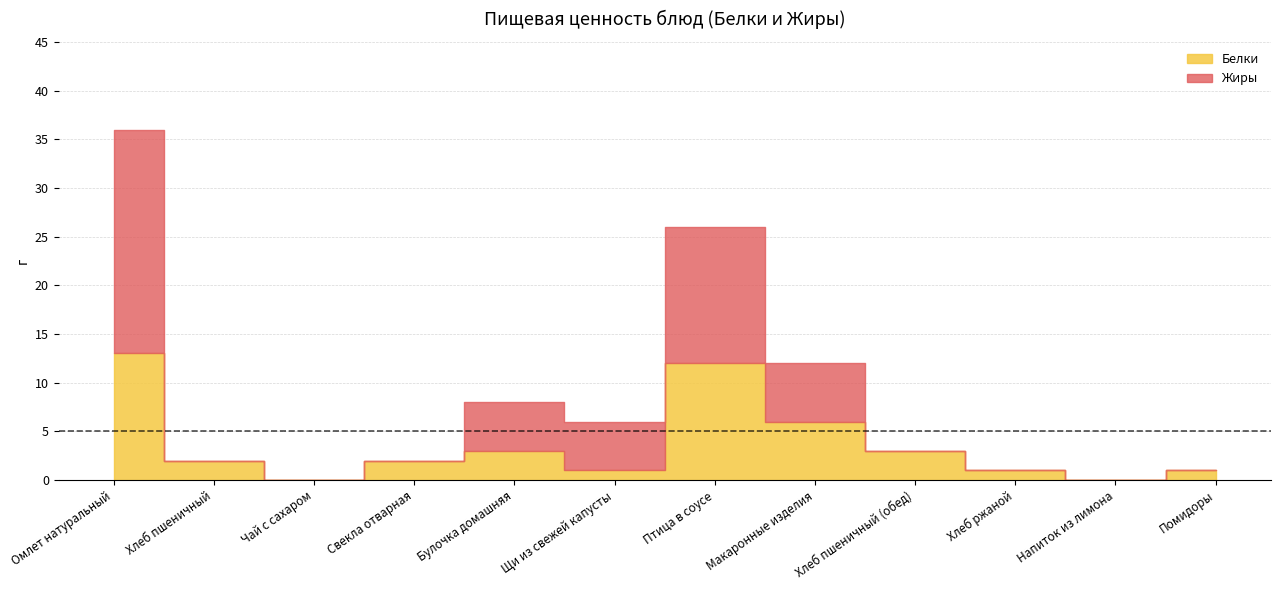

Which category has the highest value across all series?

Омлет натуральный